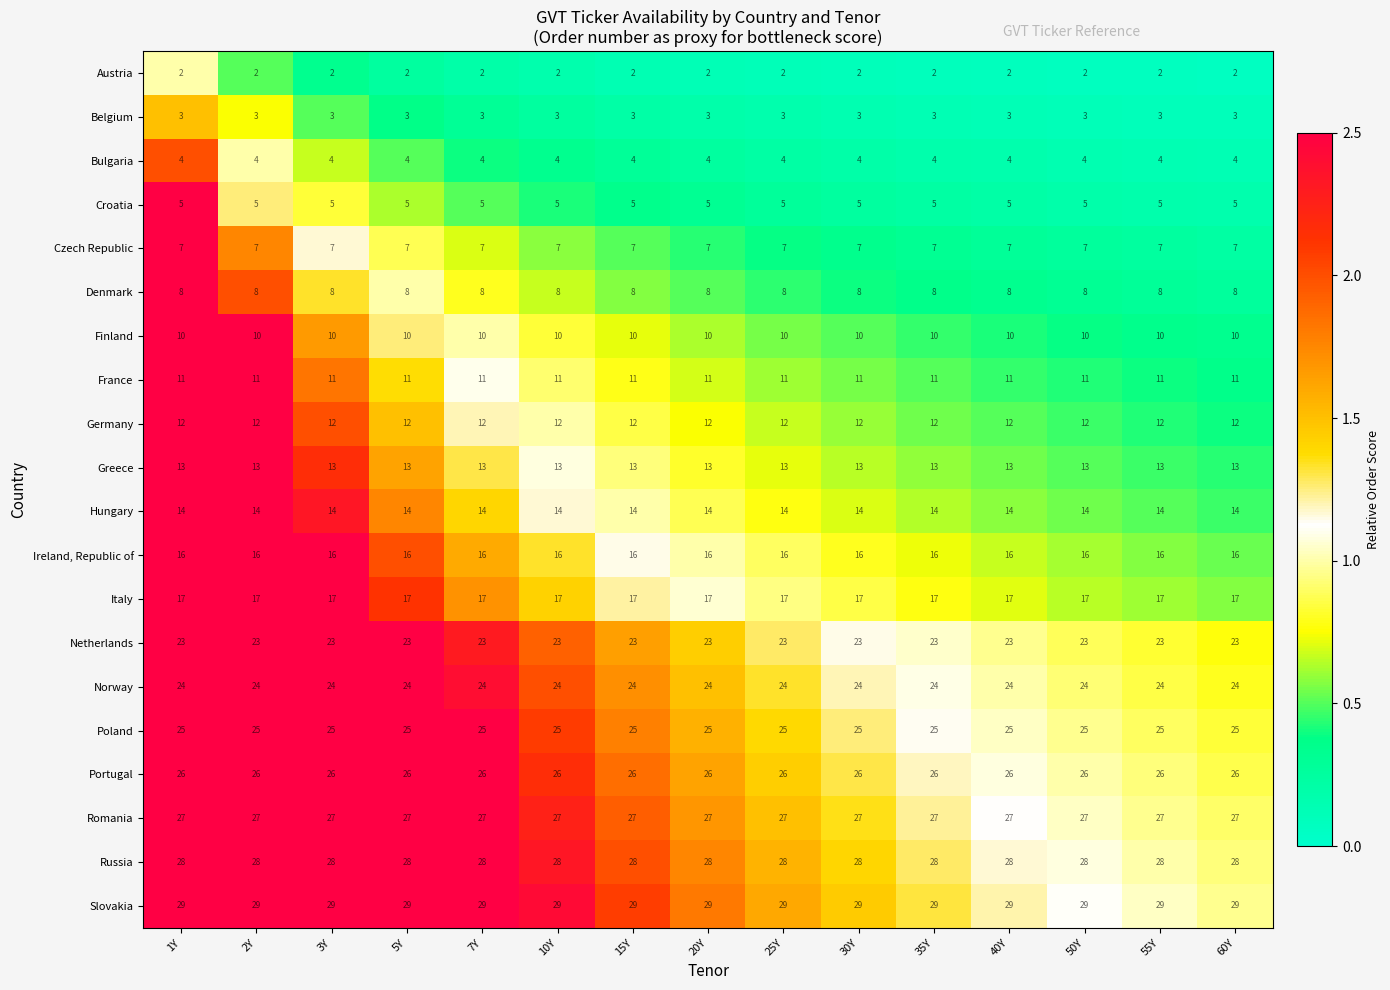

Is it true that Belgium equals 2 at 7Y?

False